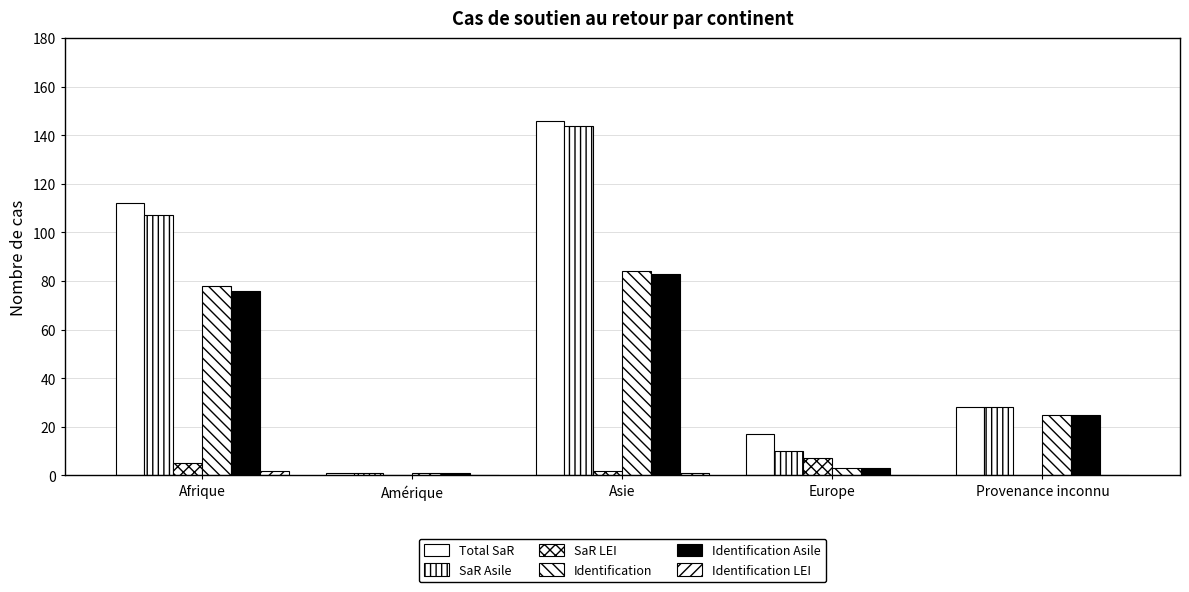

What is the approximate value of Total SaR at Amérique?

1